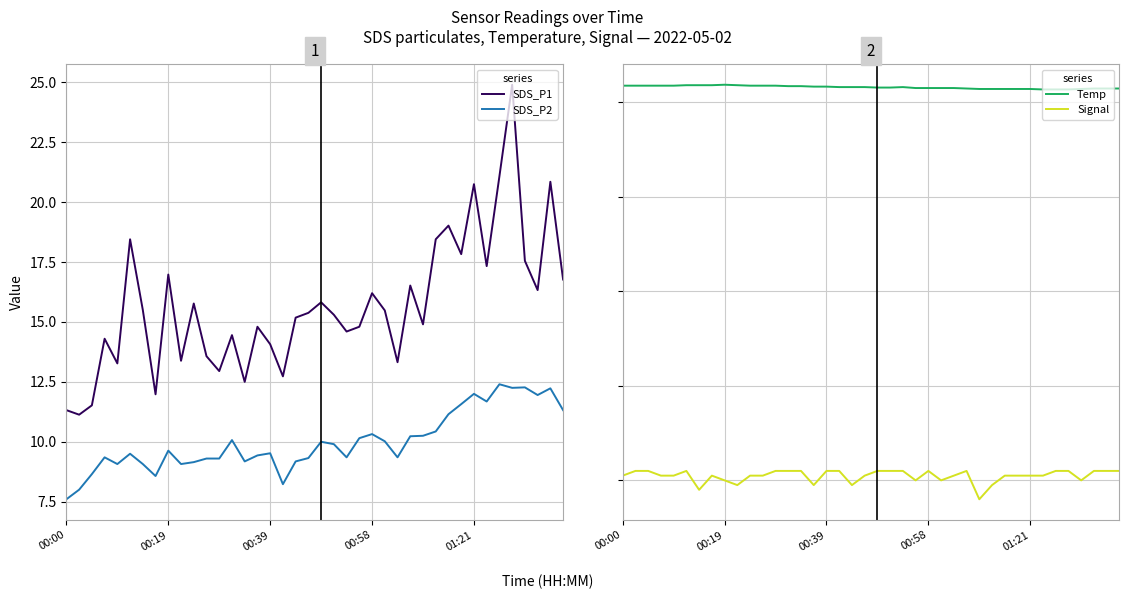

True or false: Signal and Temp cross at least once.

False